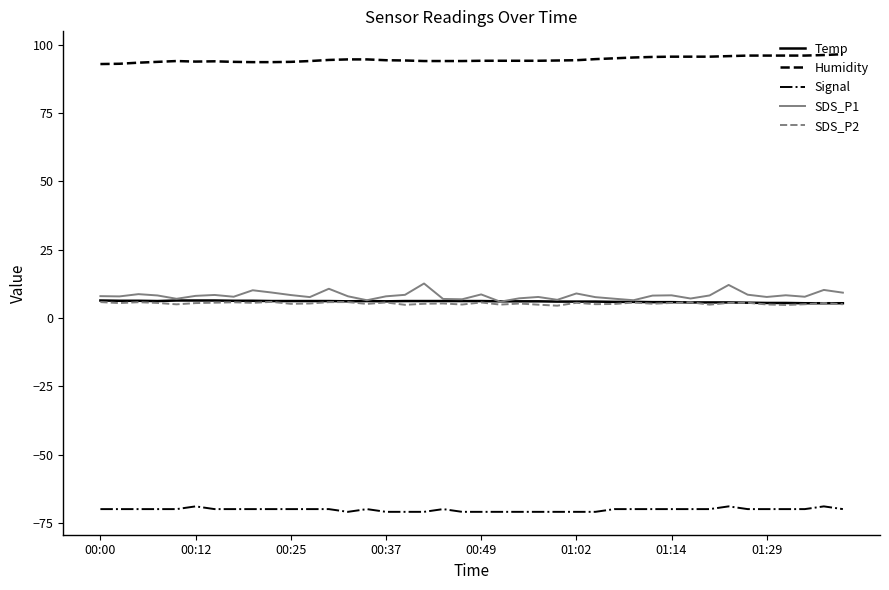

What is the highest value of the SDS_P1 series?

12.6